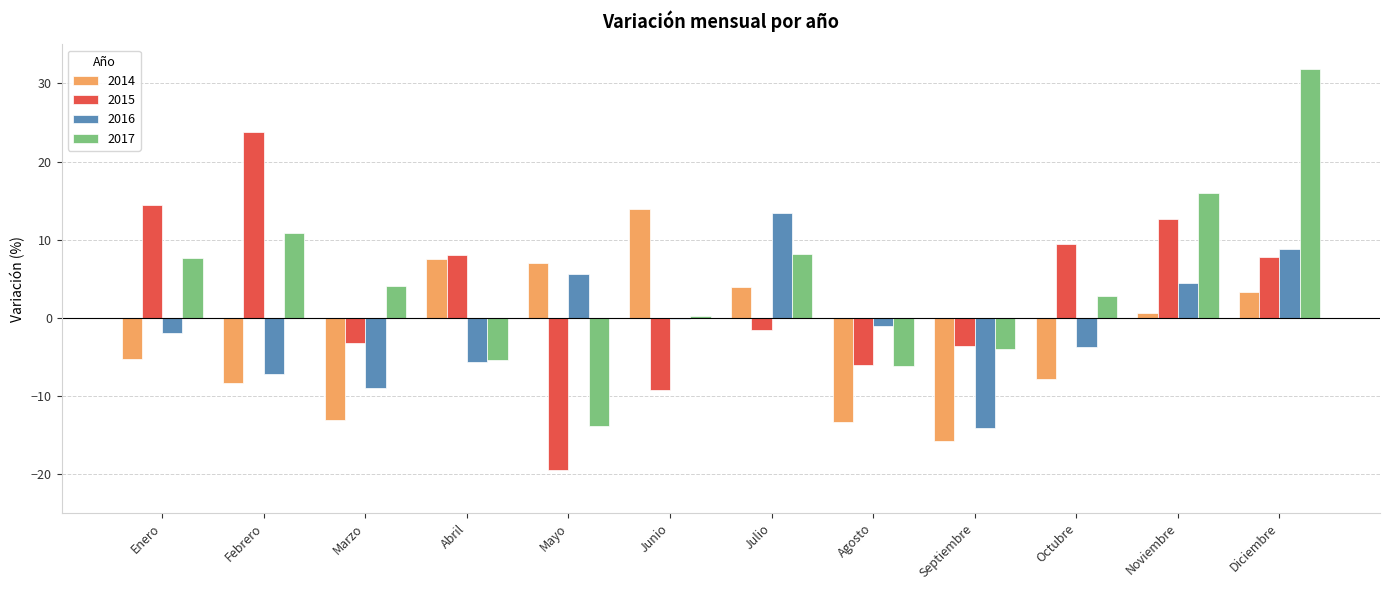

Which series has the largest range (max minus min)?

2017